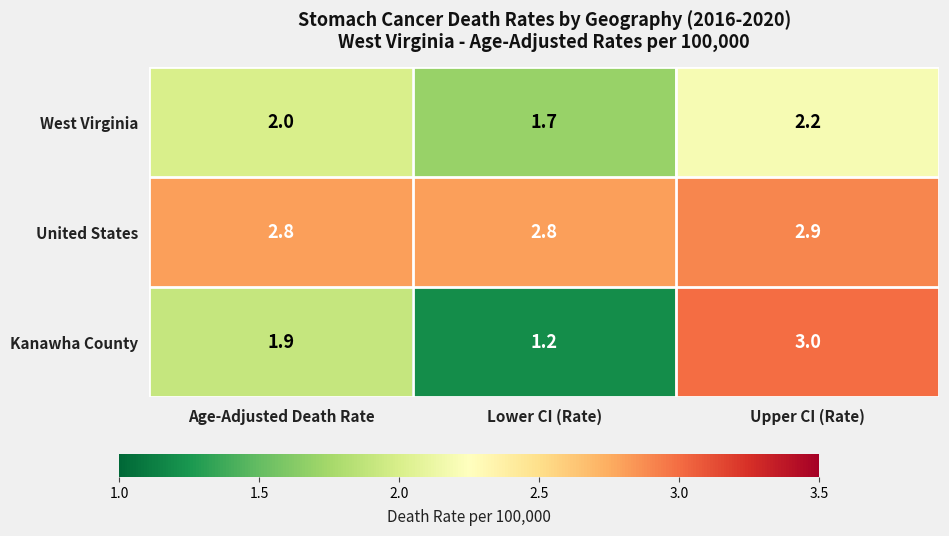

Which category has the highest value in the Kanawha County series?

Upper CI (Rate)